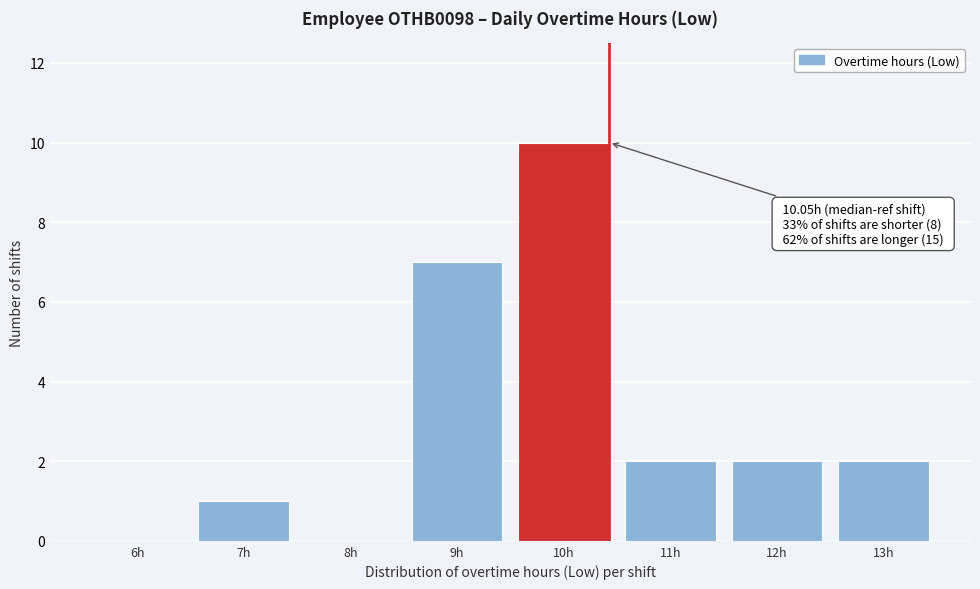

Reading right to left, what are all the values shown in this chart?

13h=2	12h=2	11h=2	10h=10	9h=7	8h=0	7h=1	6h=0